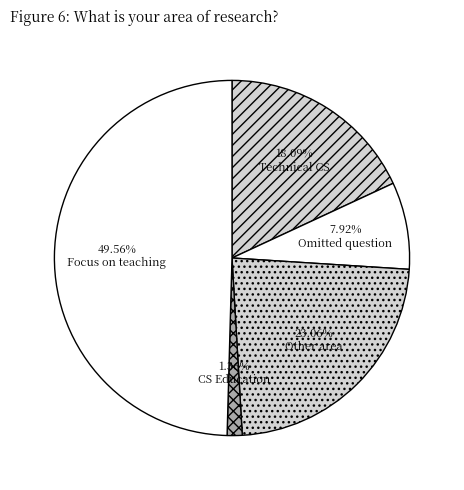

How many slices are in this pie chart?

5